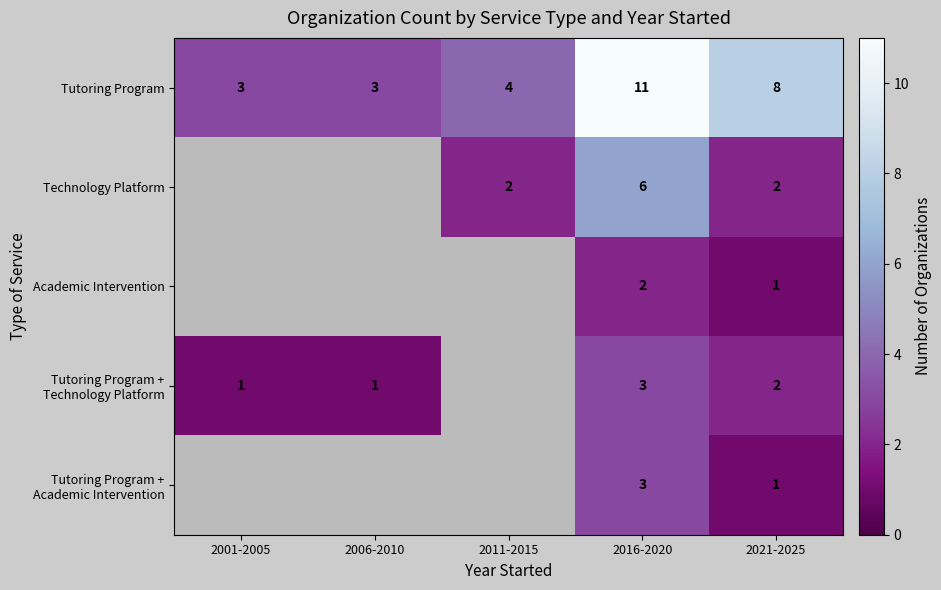

Which category has the highest value in the Tutoring Program series?

2016-2020